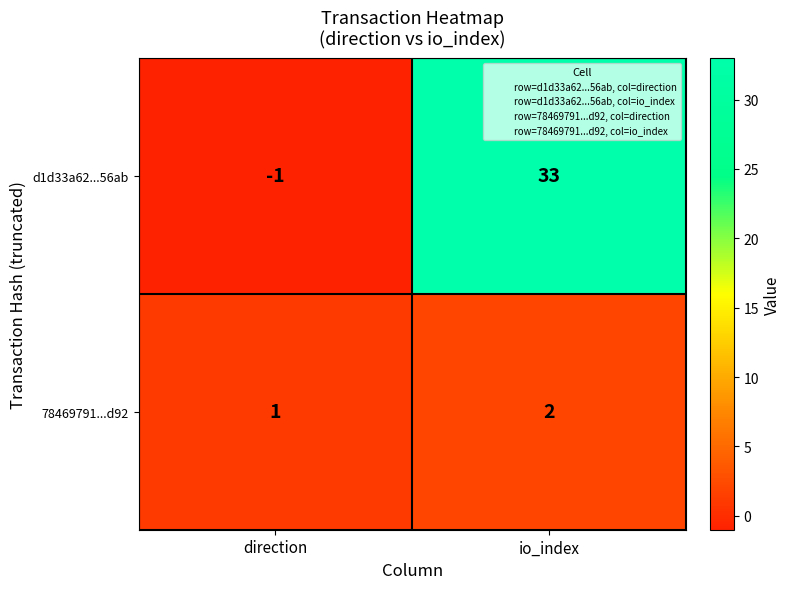

What is the sum of the d1d33a62...56ab values at direction and io_index?

32